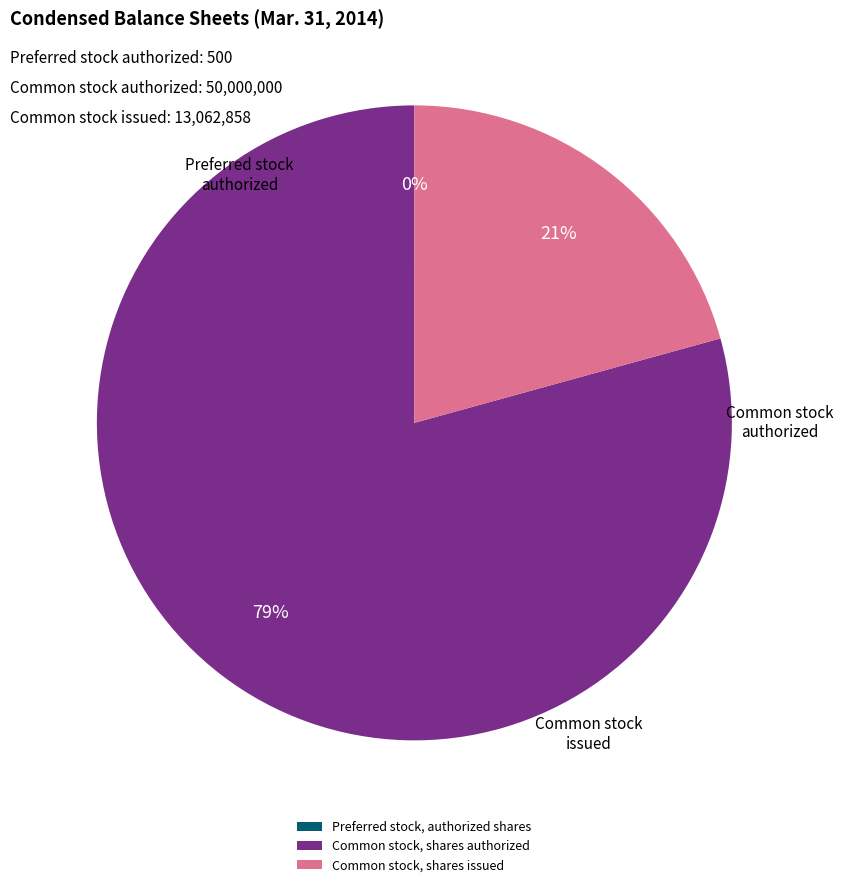

Does Common stock, shares authorized account for over 50% of the chart?

Yes